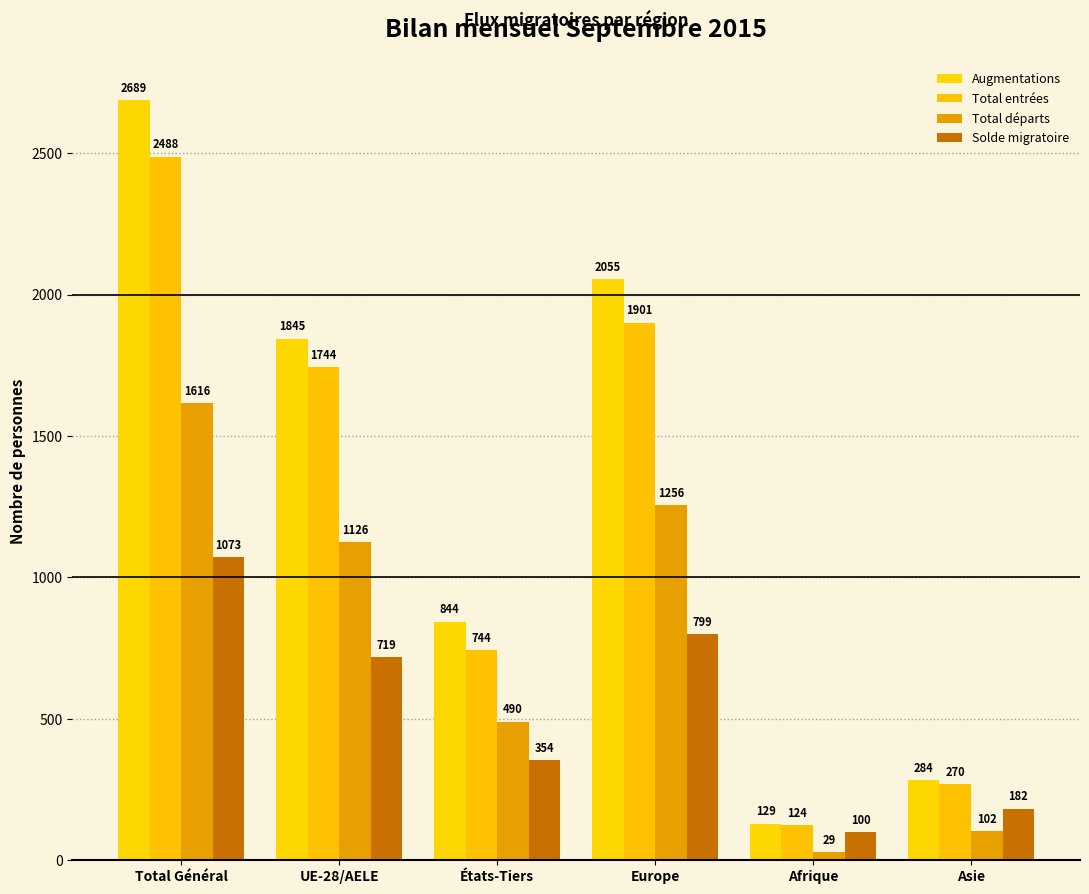

How many data points in Total entrées are less than 1744?

3